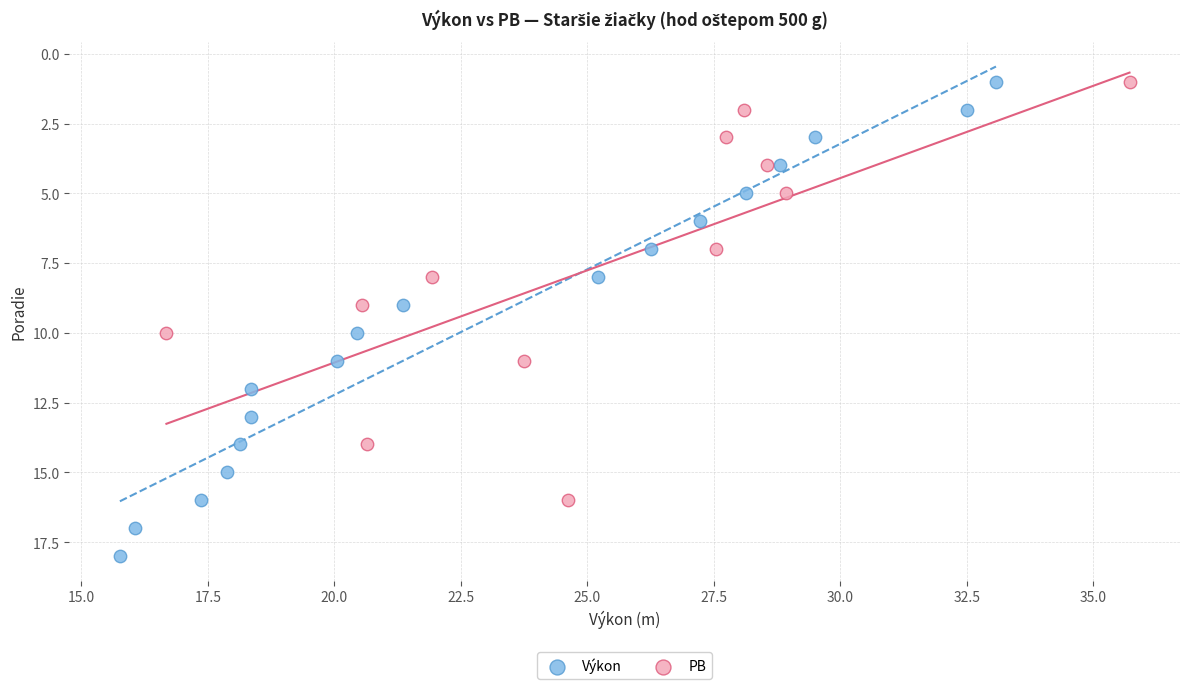

Which series contains the highest Y value?

Výkon